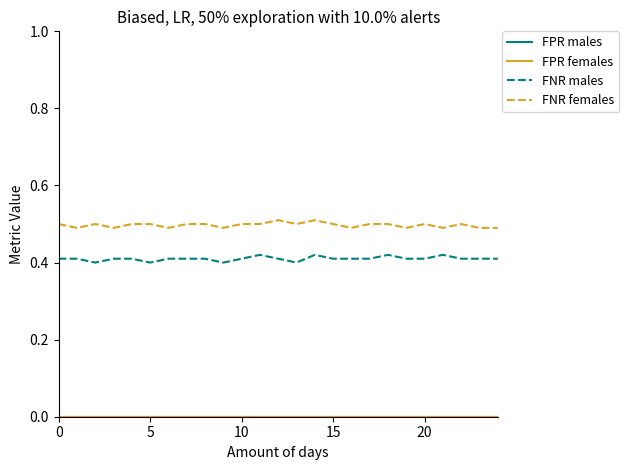

Does the chart have visible grid lines?

No